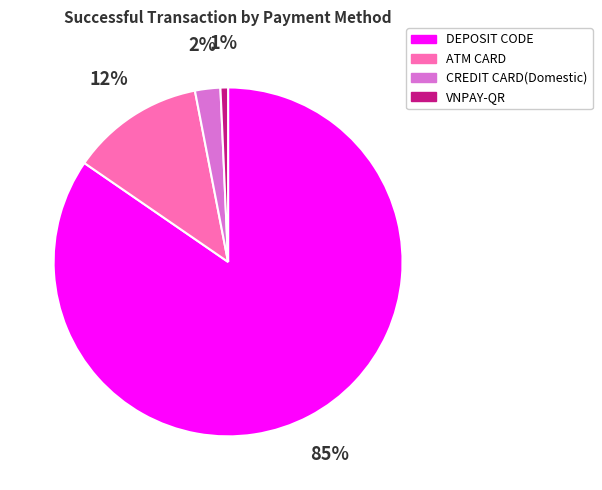

Is it true that ATM CARD is 27% of the pie?

False